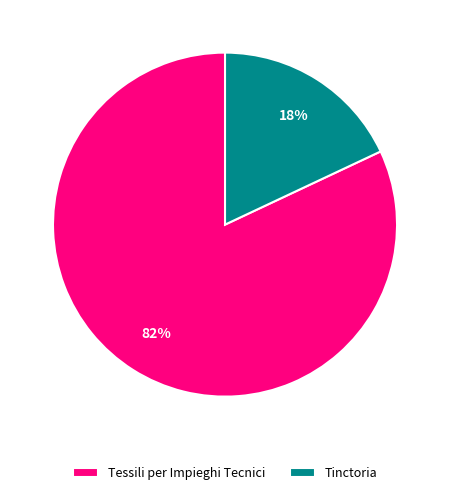

How many slices are in this pie chart?

2